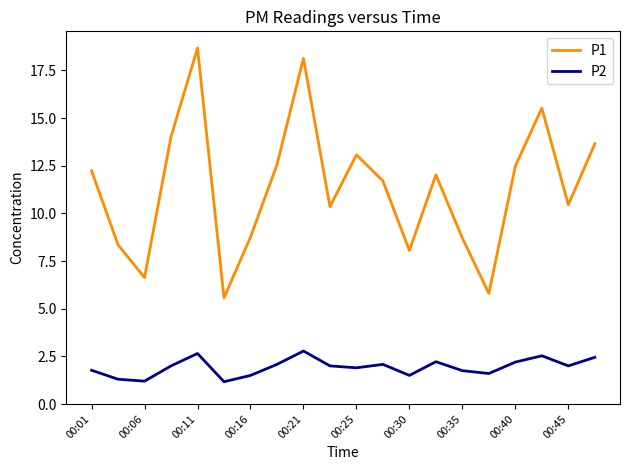

What is the minimum value for P1?

5.6